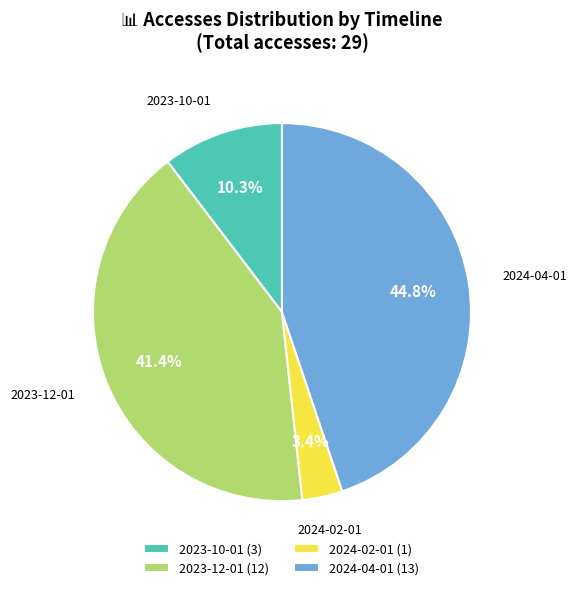

To the nearest percent, what is the difference between the largest and smallest slice percentages?

41%